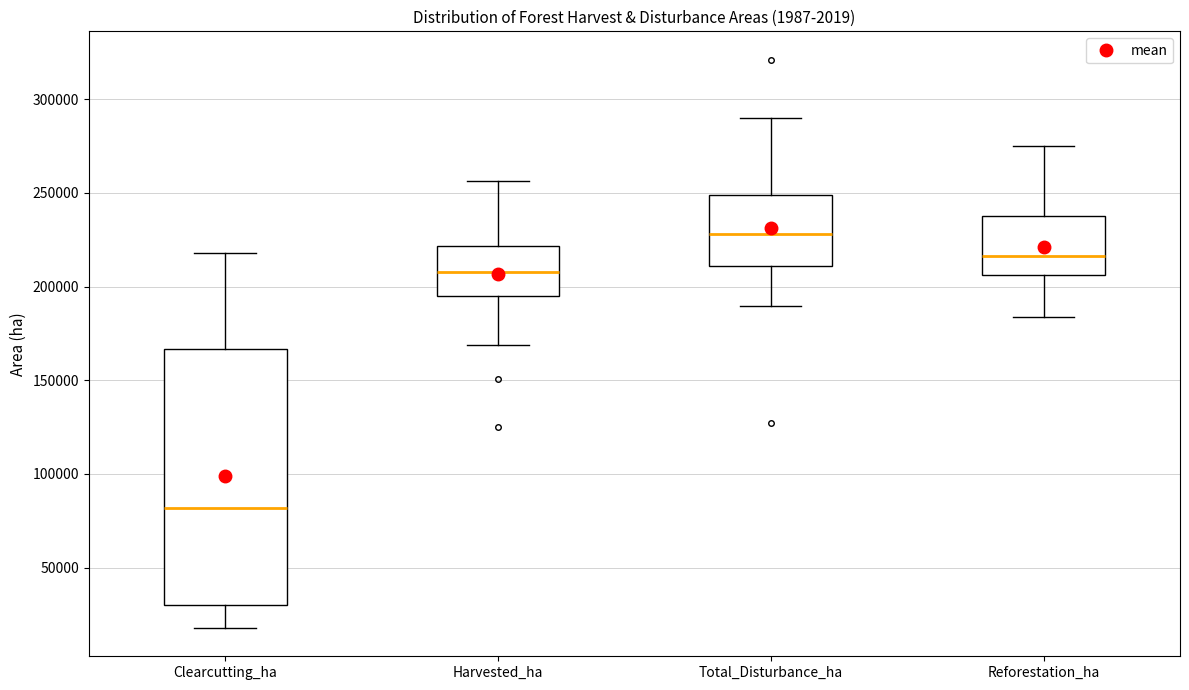

Which box is the tallest, from its lower edge to its upper edge?

Clearcutting_ha